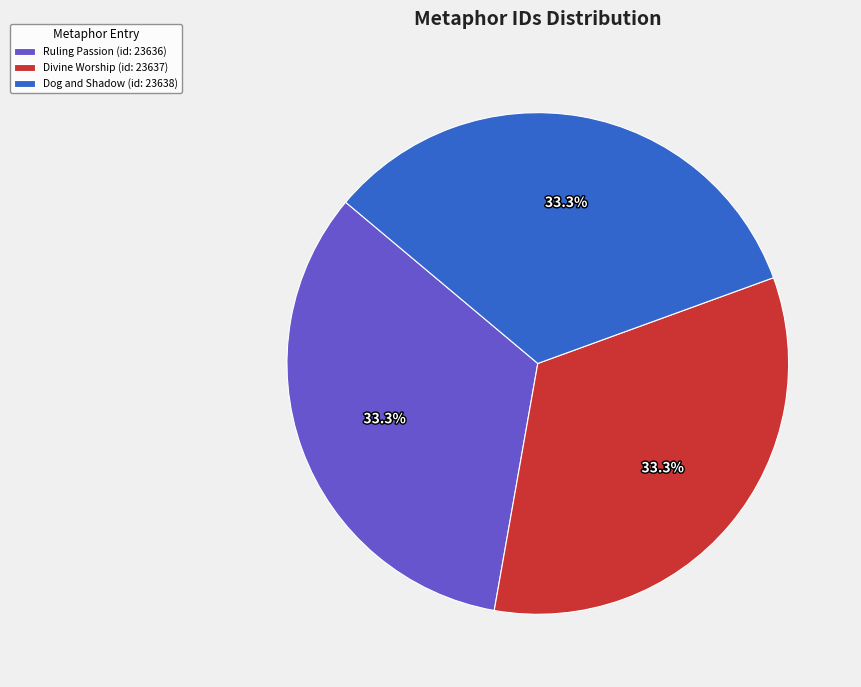

How many slices are in this pie chart?

3